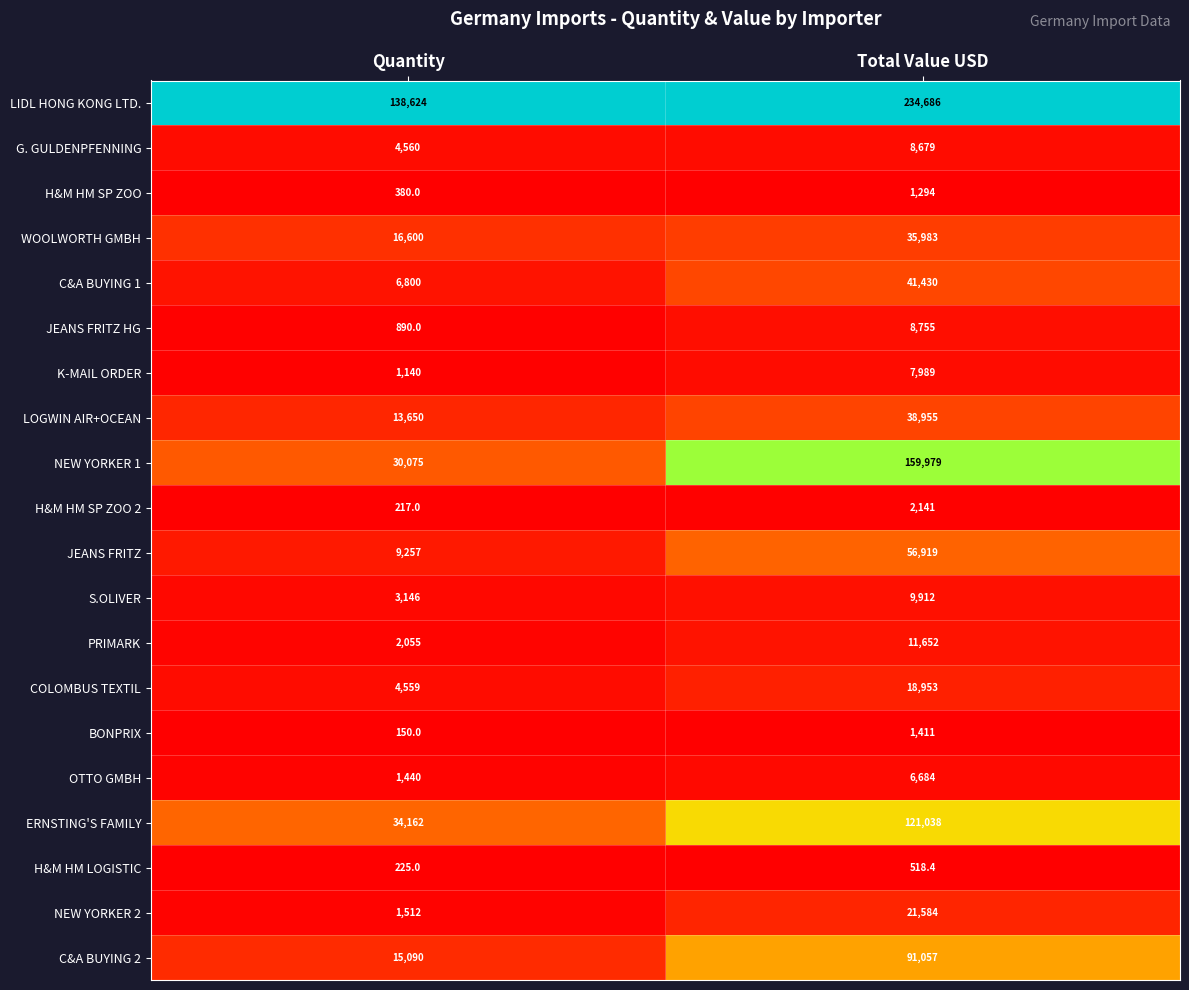

At which category does the chart reach its peak across all series?

Total Value USD